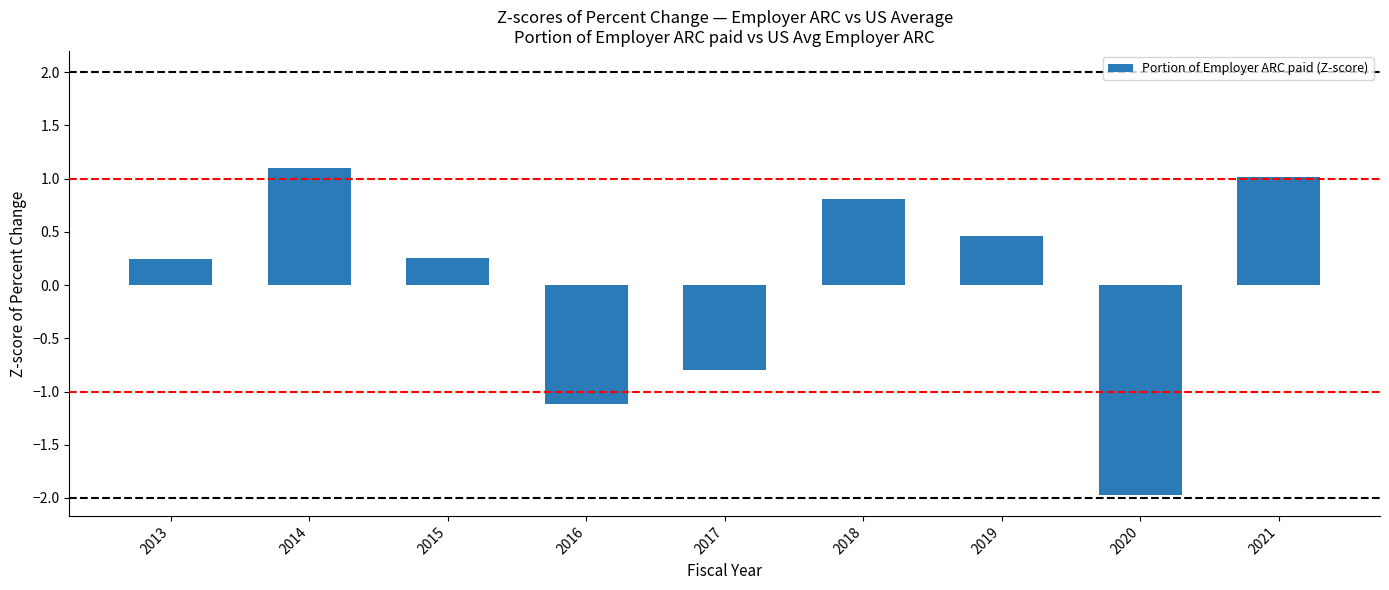

What is the change in value from 2020 to 2021?

+3.0